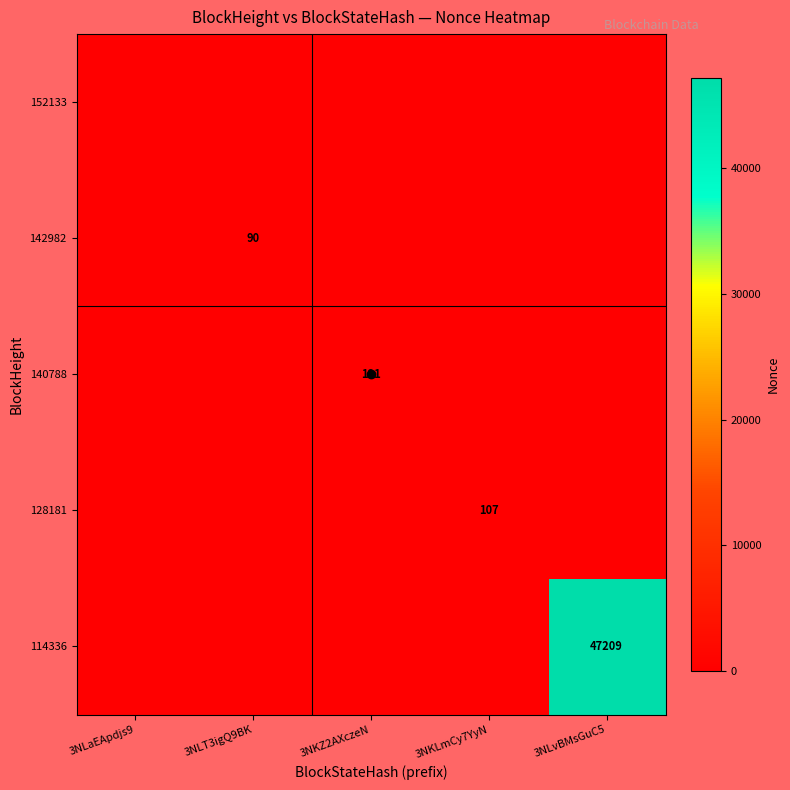

How many data points in 140788 are above 0?

1